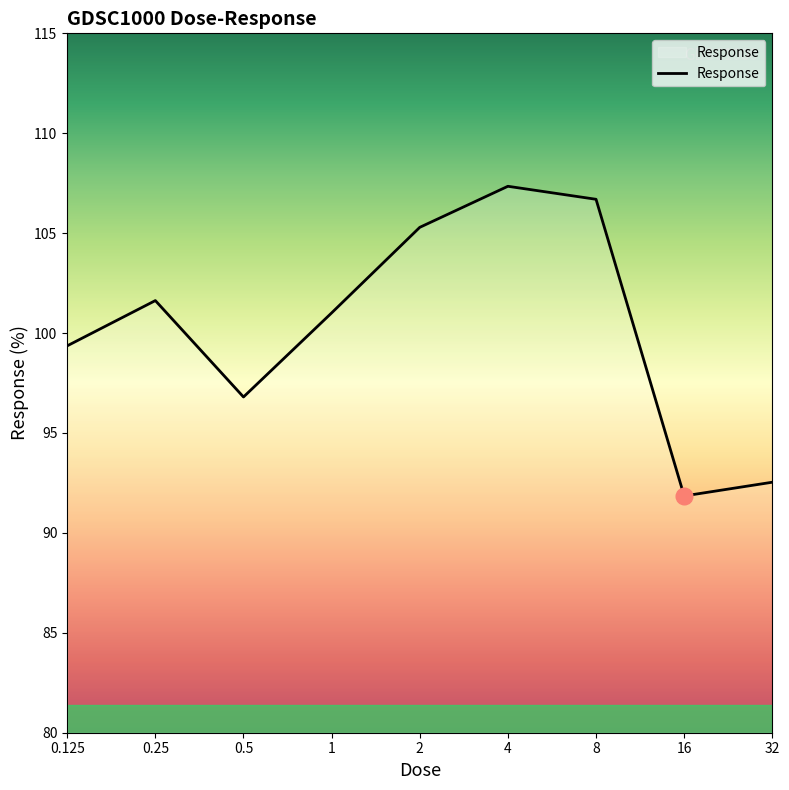

What is the minimum value shown in the chart?

91.8